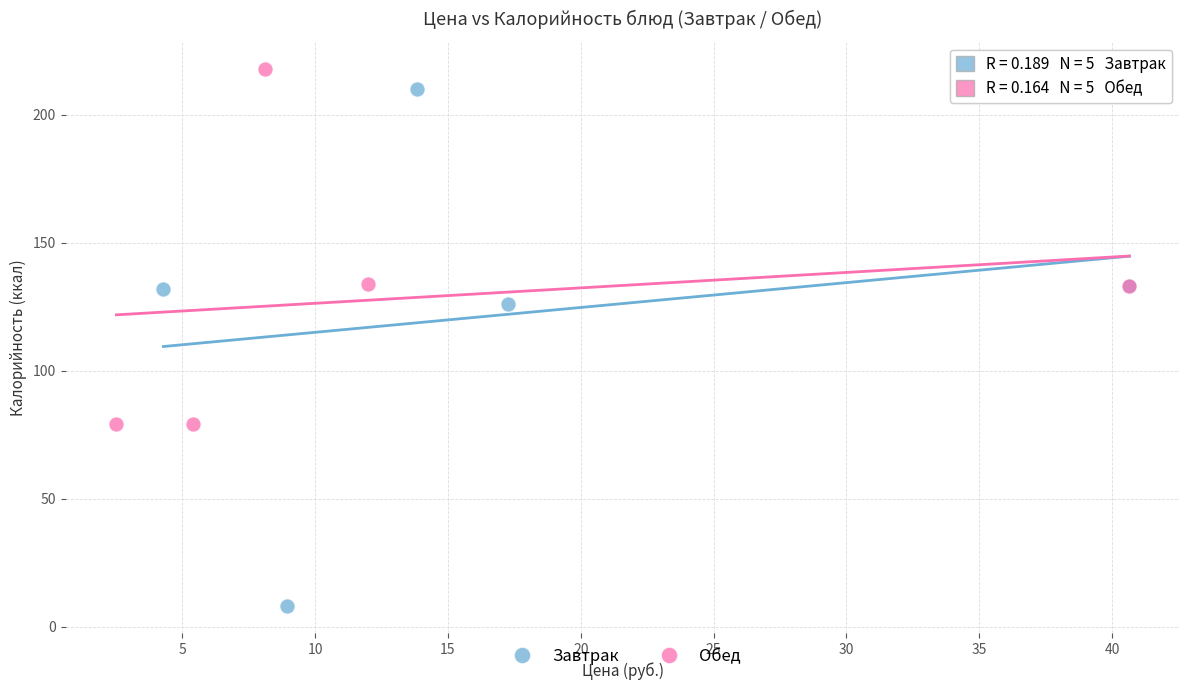

Which series contains the highest Y value?

Обед